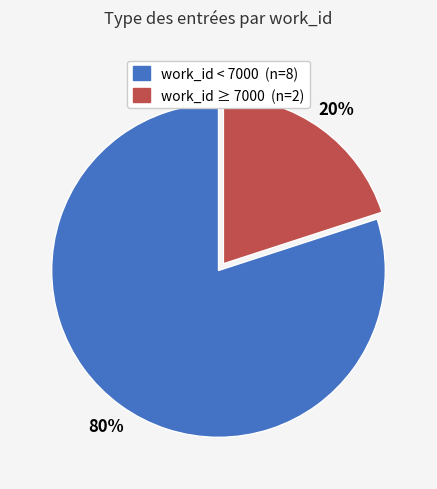

Is there a majority slice in this chart?

Yes